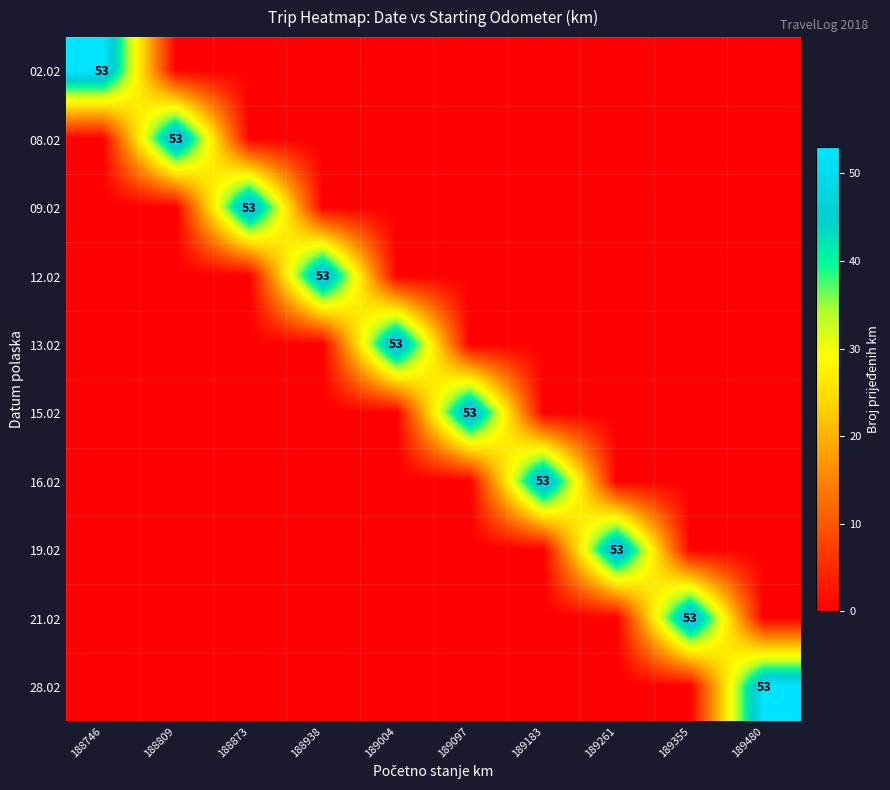

Count the number of data series in this chart.

10